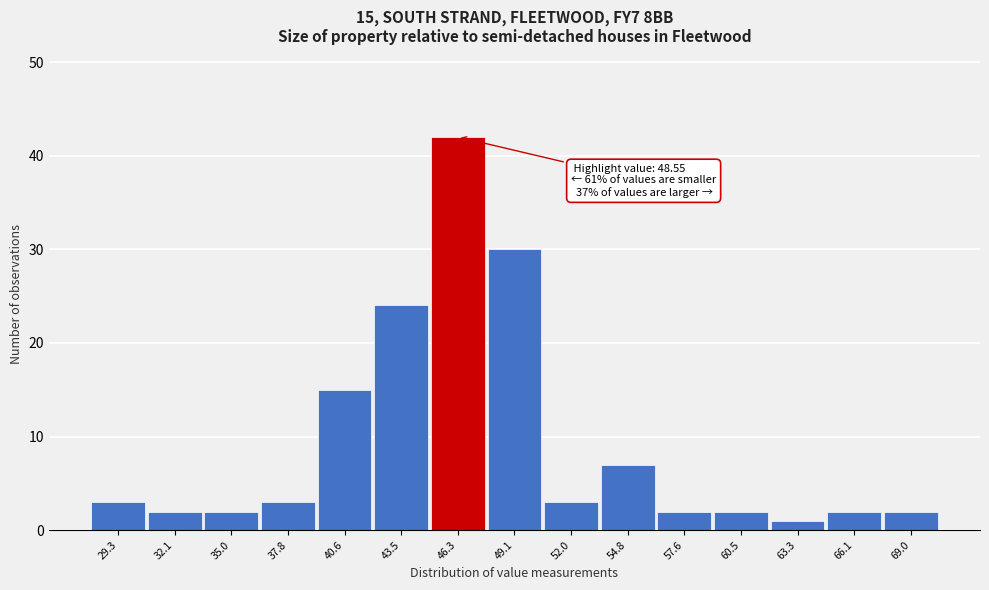

Reading right to left, transcribe all the data shown in this chart.

2	2	1	2	2	7	3	30	42	24	15	3	2	2	3